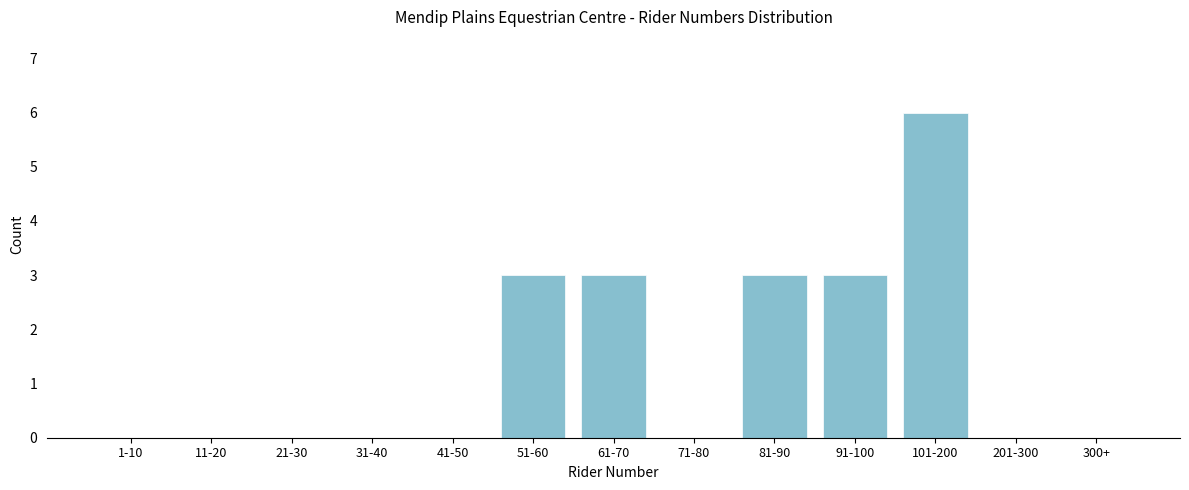

Reading left to right, what are all the values shown in this chart?

1-10=0	11-20=0	21-30=0	31-40=0	41-50=0	51-60=3	61-70=3	71-80=0	81-90=3	91-100=3	101-200=6	201-300=0	300+=0